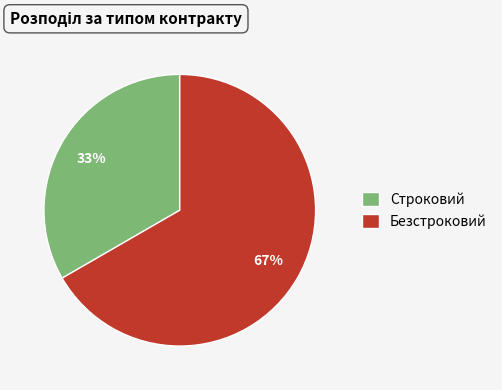

What percentage is the Безстроковий slice, to the nearest percent?

67%